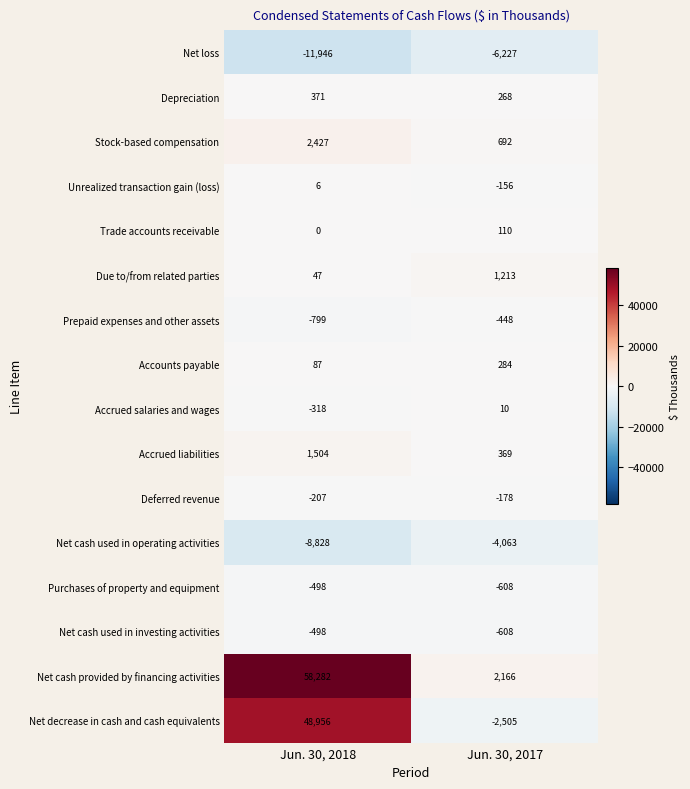

At which label does Due to/from related parties reach its peak?

Jun. 30, 2017